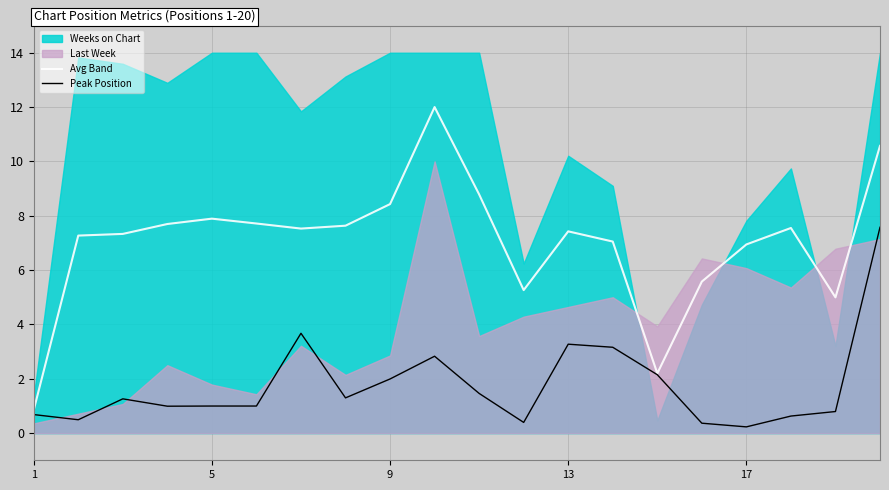

What is the average value of the Avg Band series?

7.0